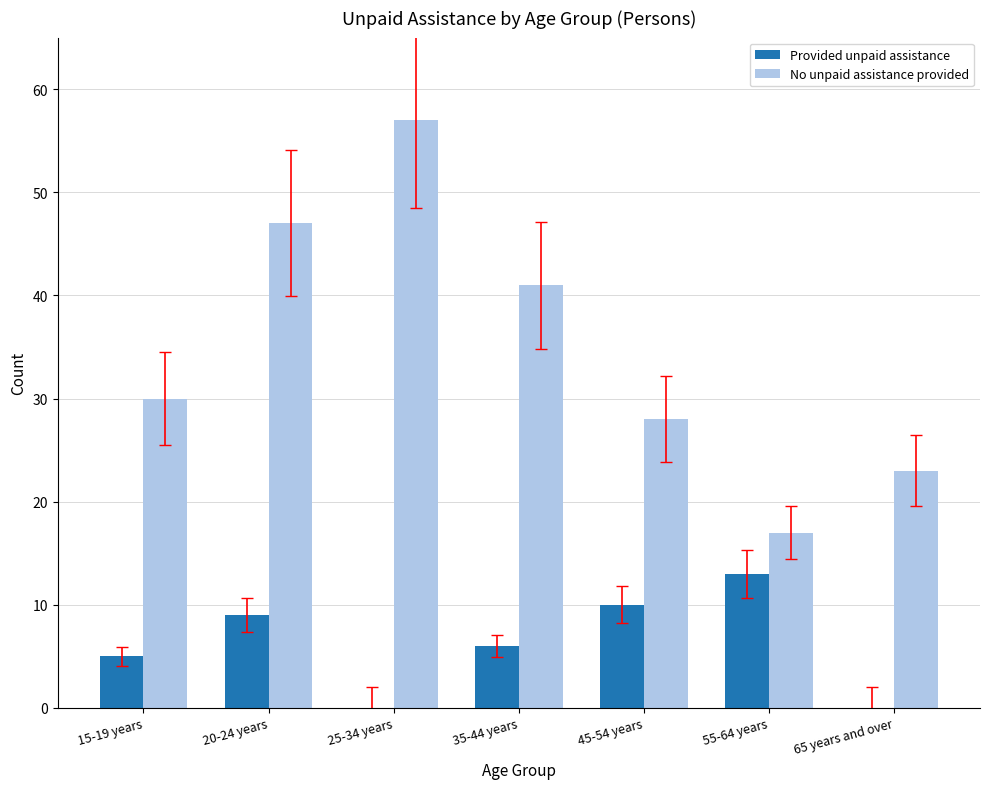

What is the maximum value shown in the chart?

57